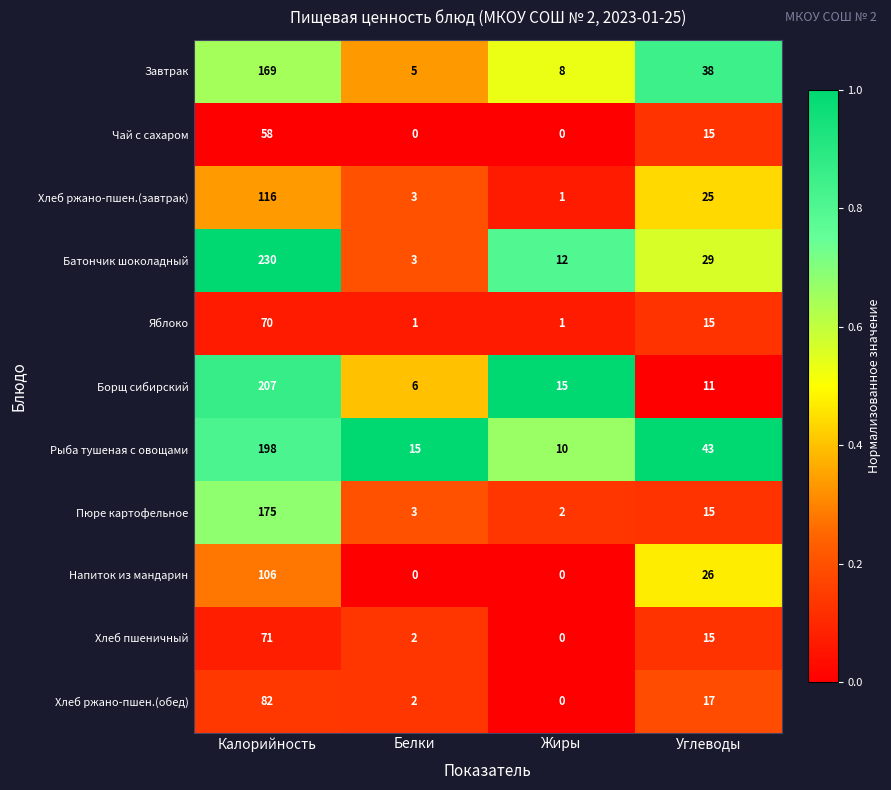

Where is Завтрак nearest to the value 87?

Углеводы